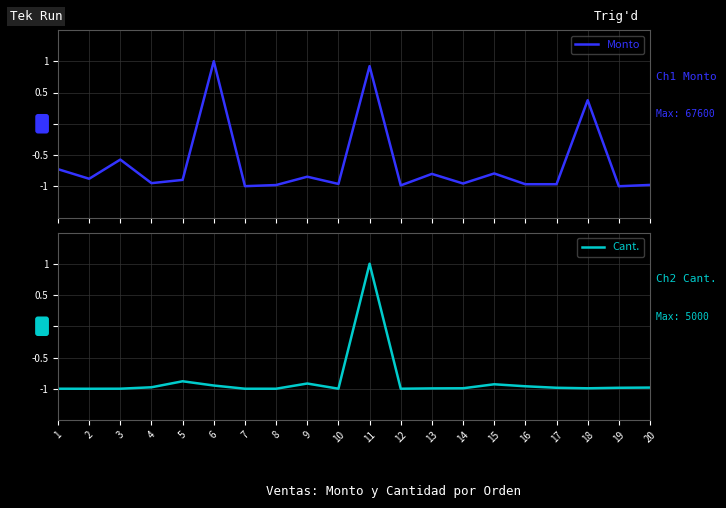

After their last crossing, which series has the higher values: Monto or Cant.?

Monto